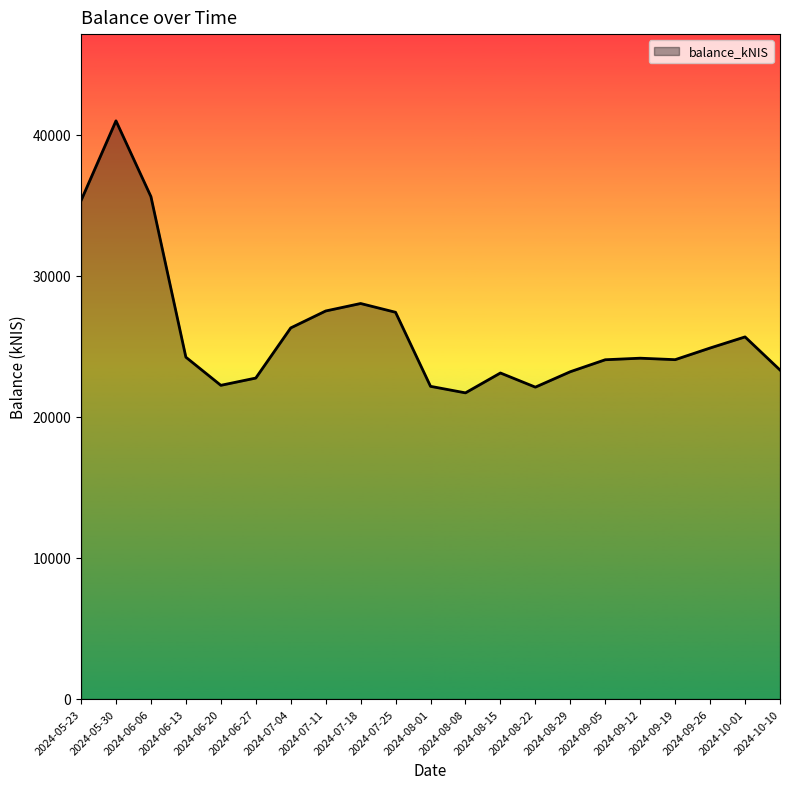

Does the chart have visible grid lines?

No